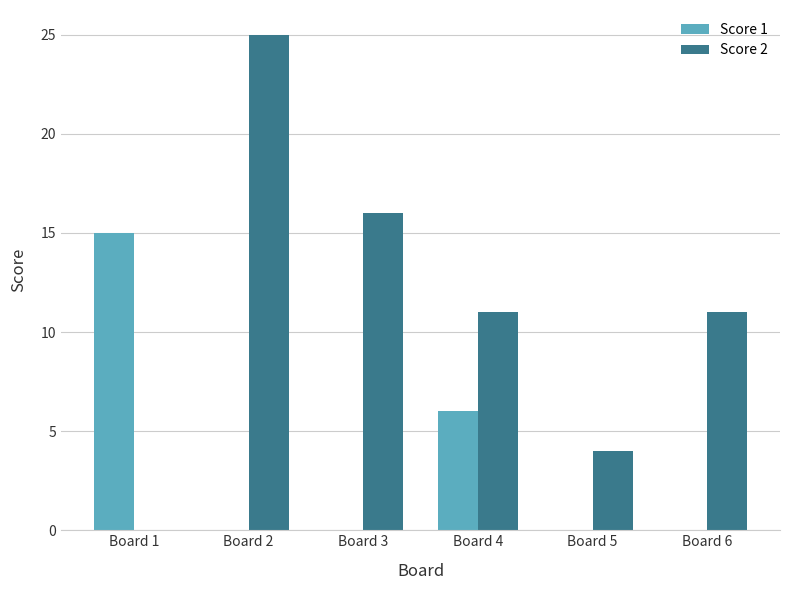

Which series has the largest total across all categories?

Score 2